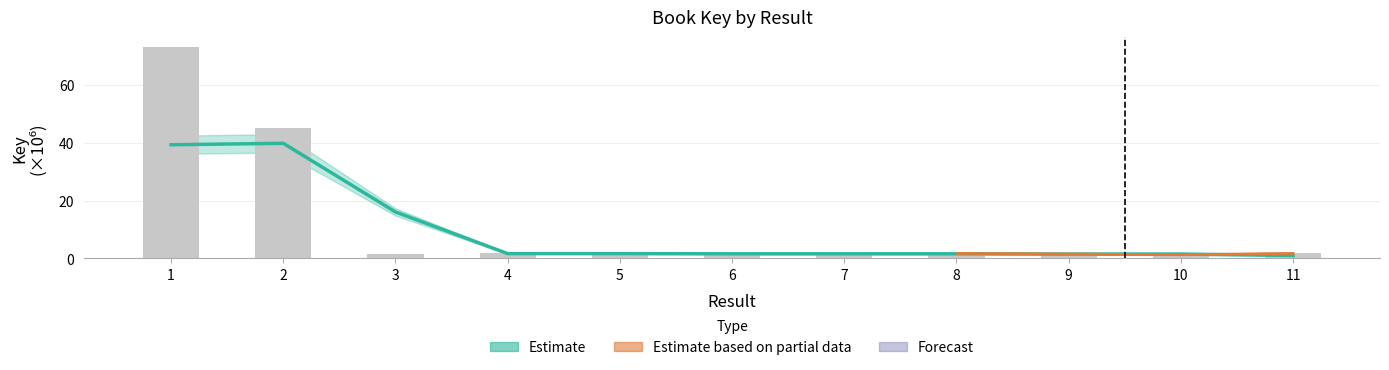

Does the chart contain stacked bars?

No